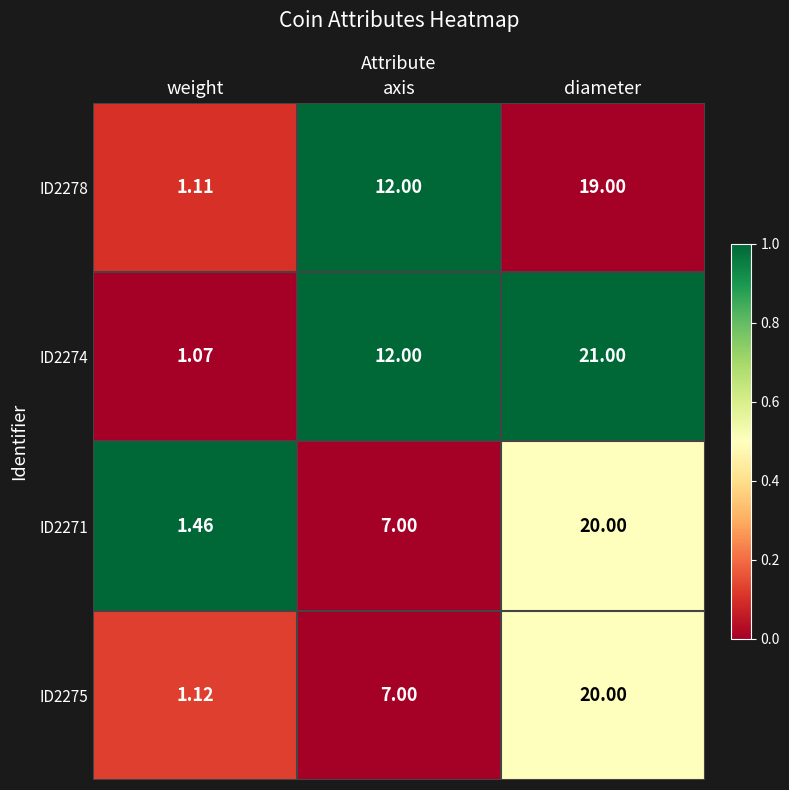

Count the number of categories in the chart.

3